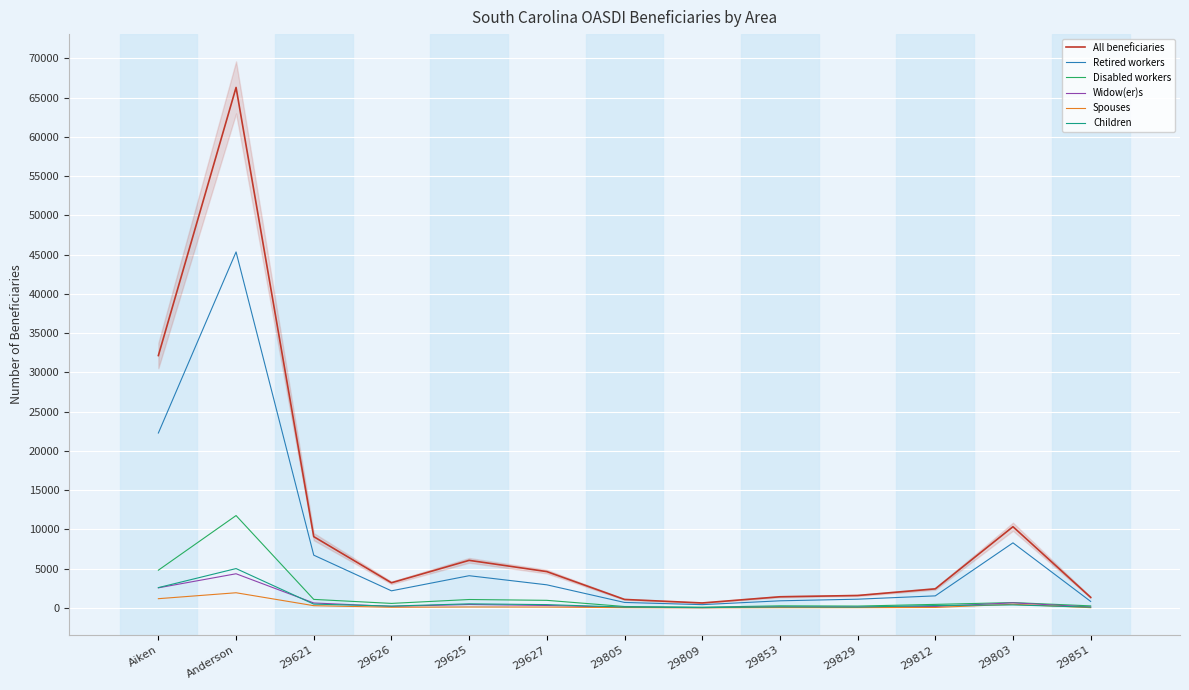

Rank the categories by Spouses value from highest to lowest.

Anderson, Aiken, 29803, 29621, 29625, 29627, 29626, 29812, 29805, 29853, 29829, 29851, 29809